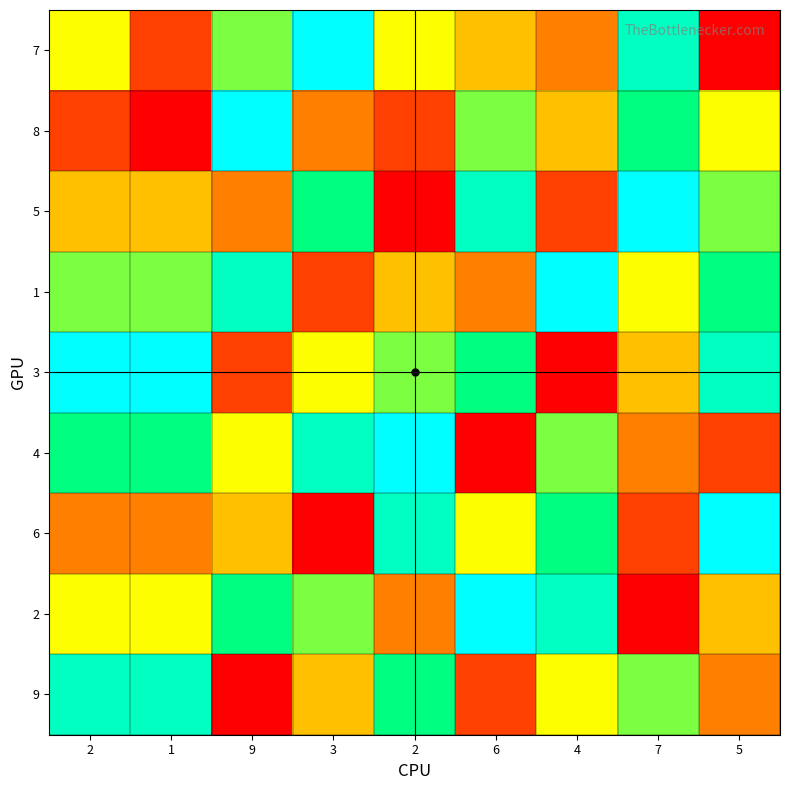

Which series has the largest total across all categories?

3